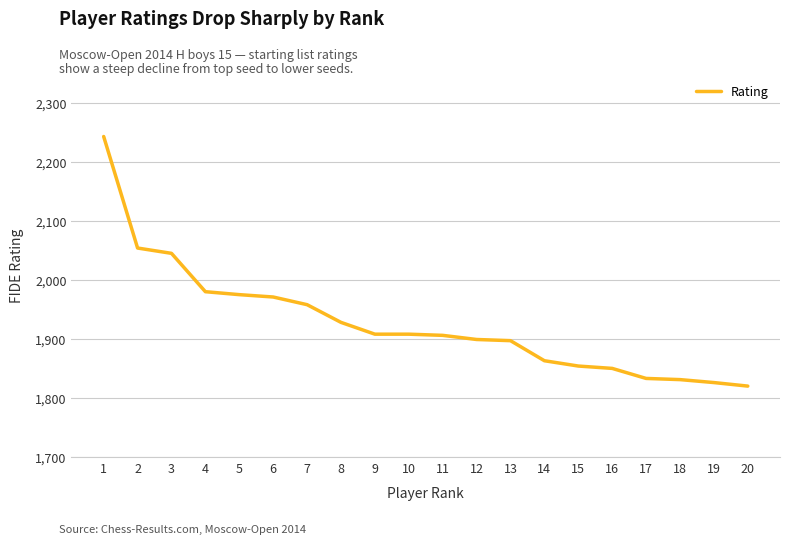

Is it true that the value at 15 is 3048?

False